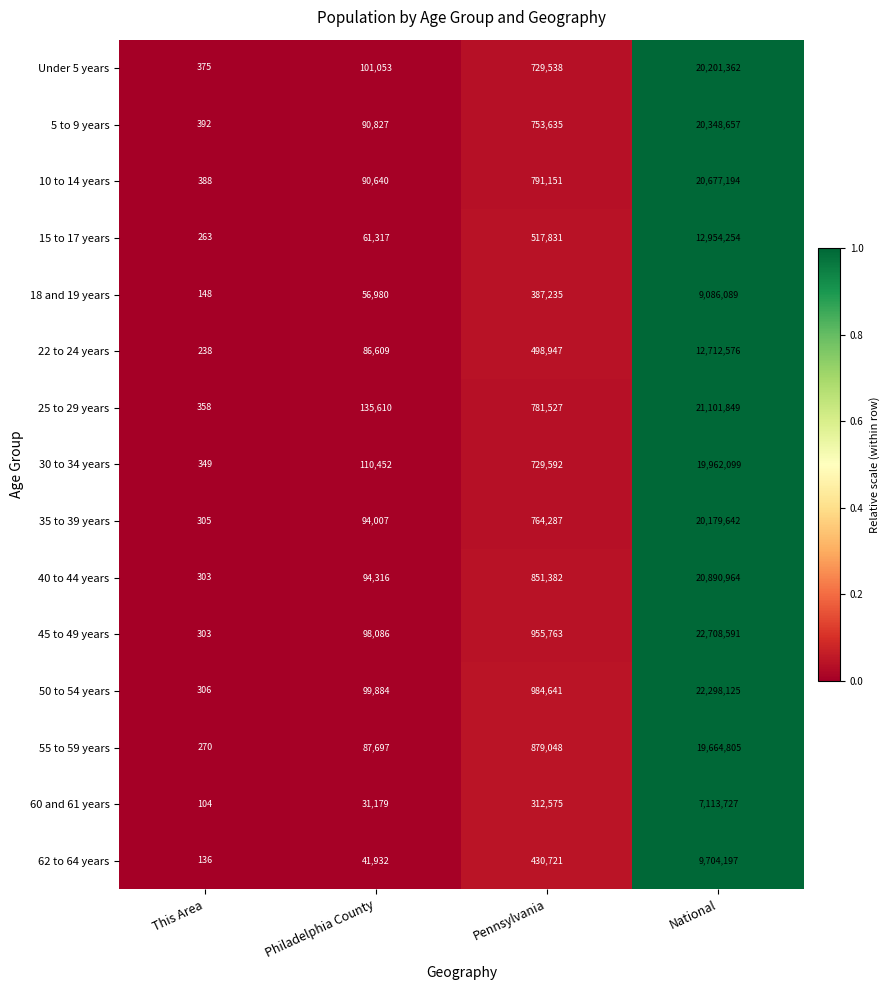

Which series changed the most between This Area and National?

45 to 49 years